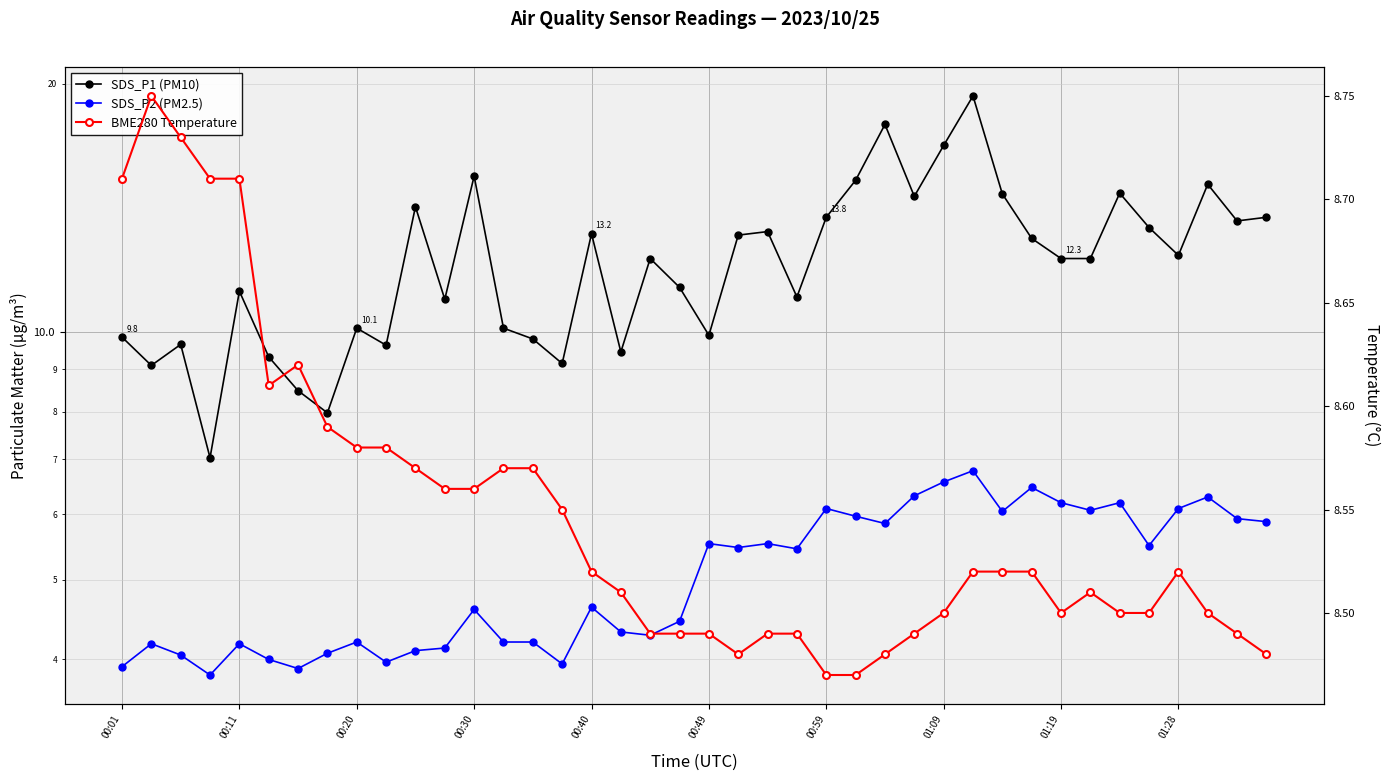

The SDS_P2 (PM2.5) series shows 5.9 at 38. True or false?

True